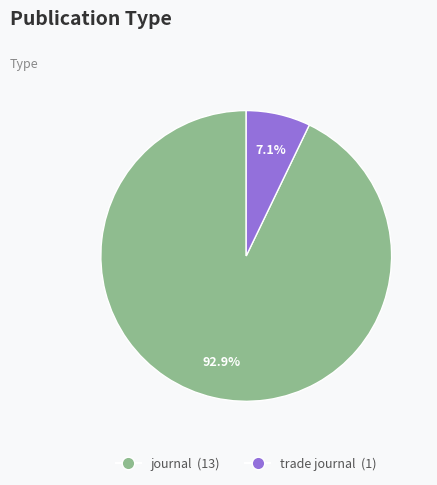

Which has a higher value, journal or trade journal?

journal